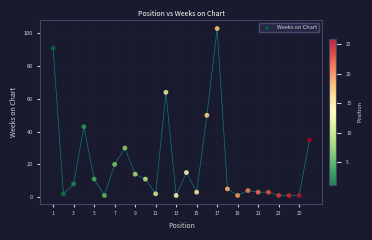

What Y value in the scatter plot is closest to 52?

50